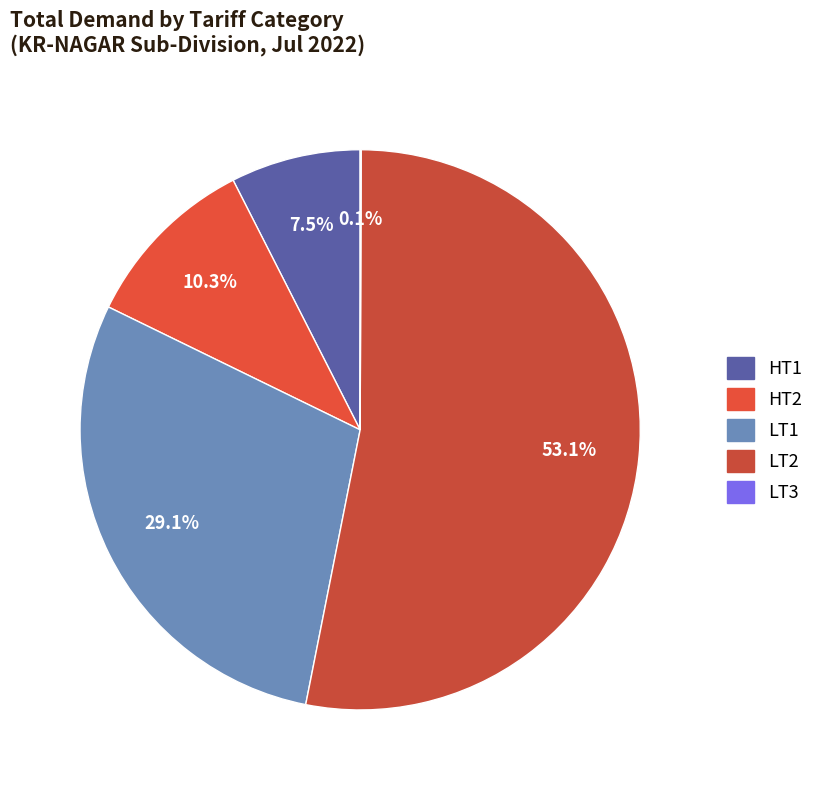

Count the number of slices in the pie.

5